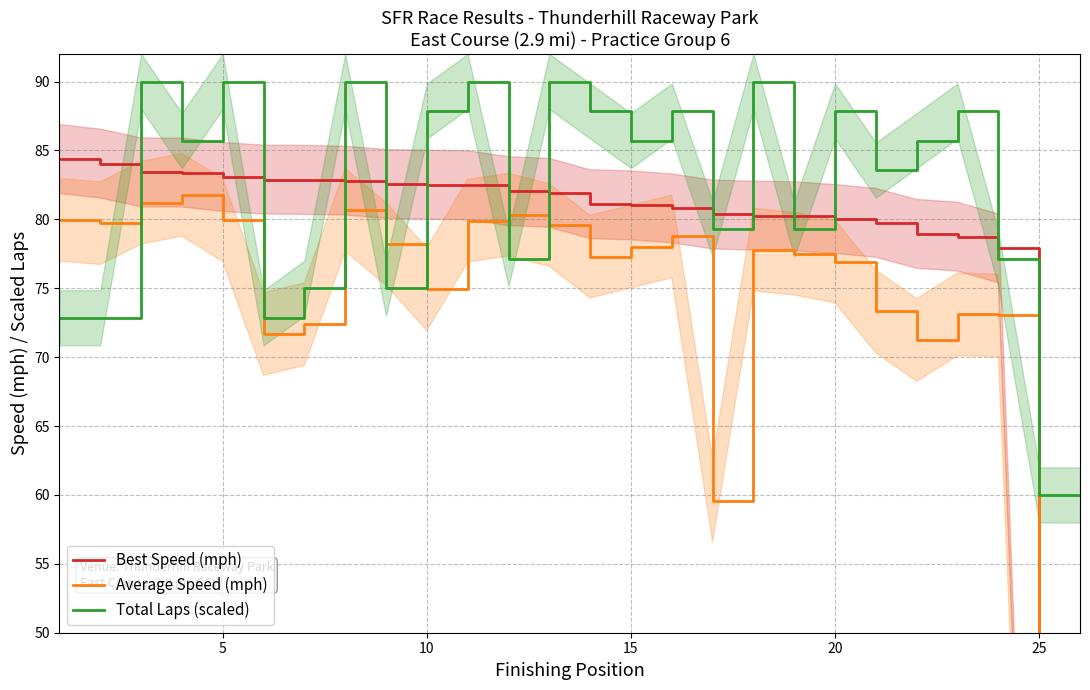

True or false: Total Laps (scaled) has a value of 41.9 at 15.

False